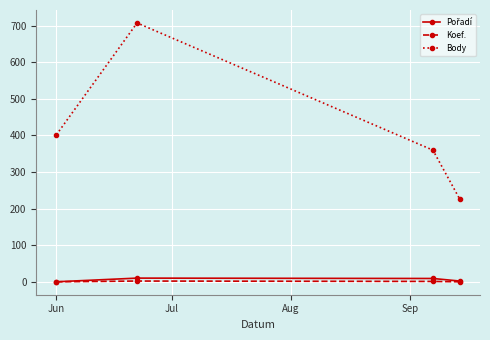

What is the lowest value of the Body series?

226